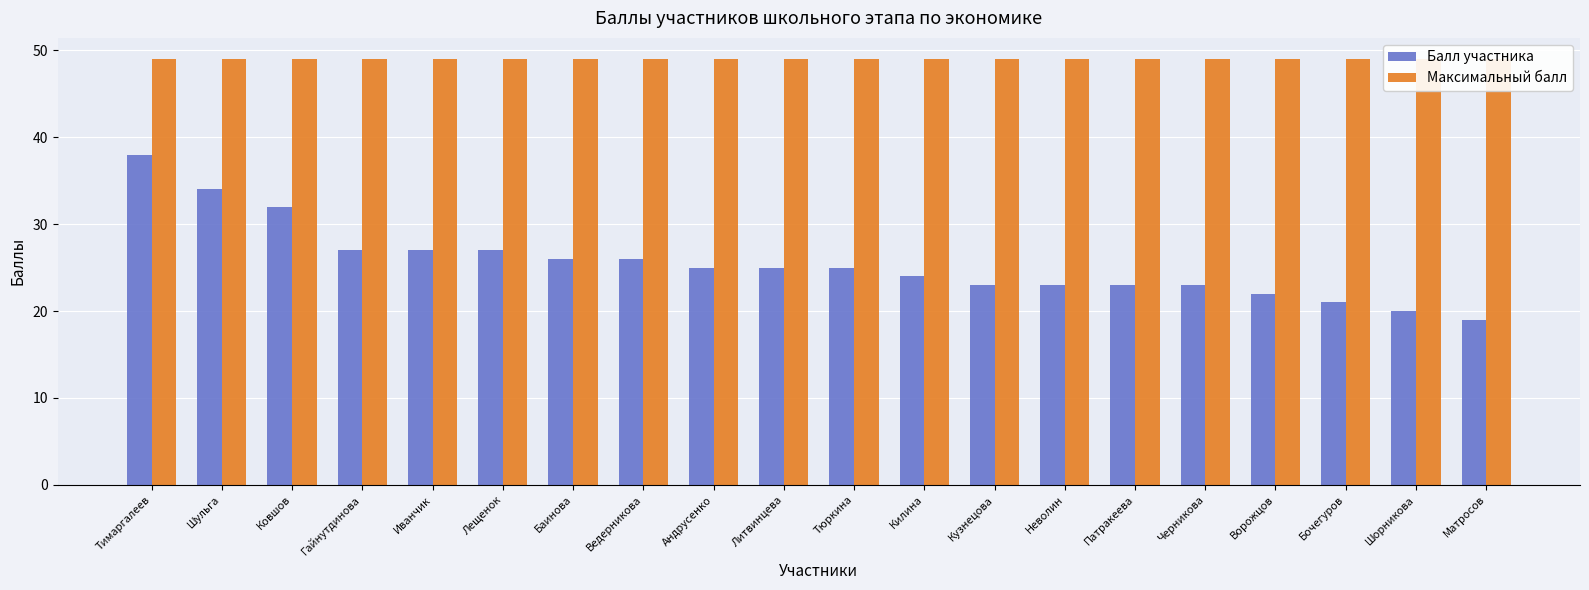

Reading left to right, list all the values displayed in this chart.

Балл участника: 38	34	32	27	27	27	26	26	25	25	25	24	23	23	23	23	22	21	20	19
Максимальный балл: 49	49	49	49	49	49	49	49	49	49	49	49	49	49	49	49	49	49	49	49